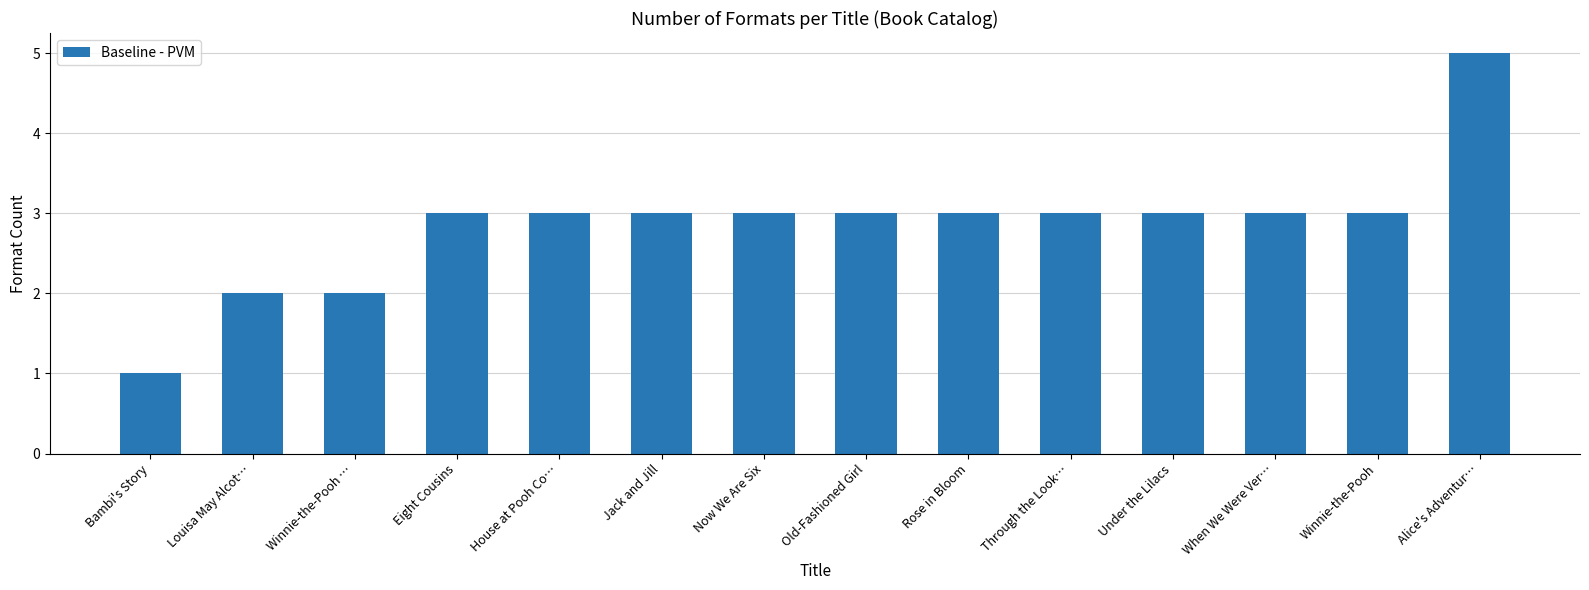

How many series are shown in this chart?

1